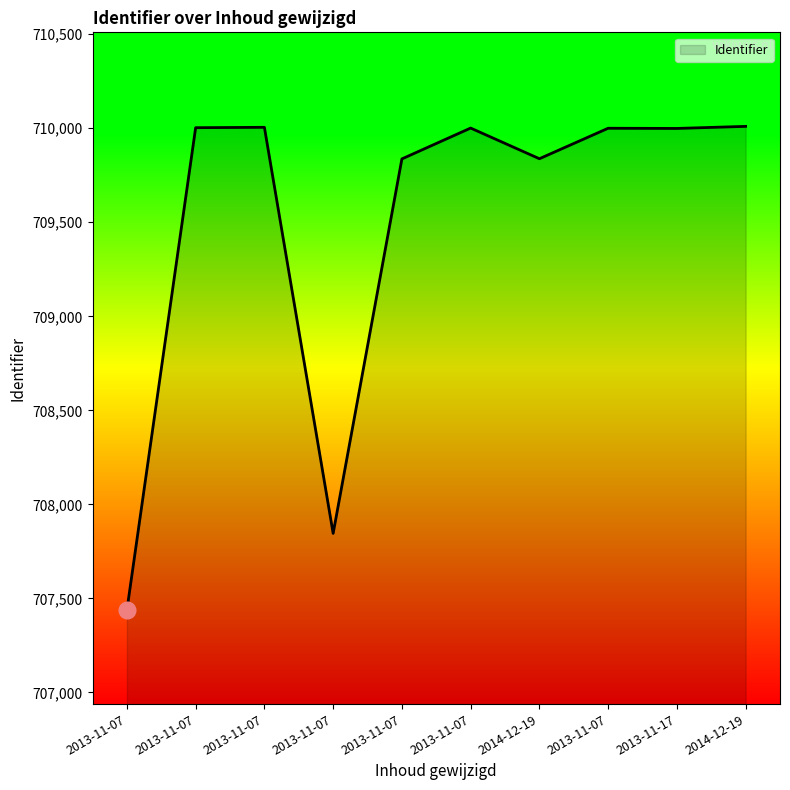

What is the difference between the maximum and minimum values?

2572